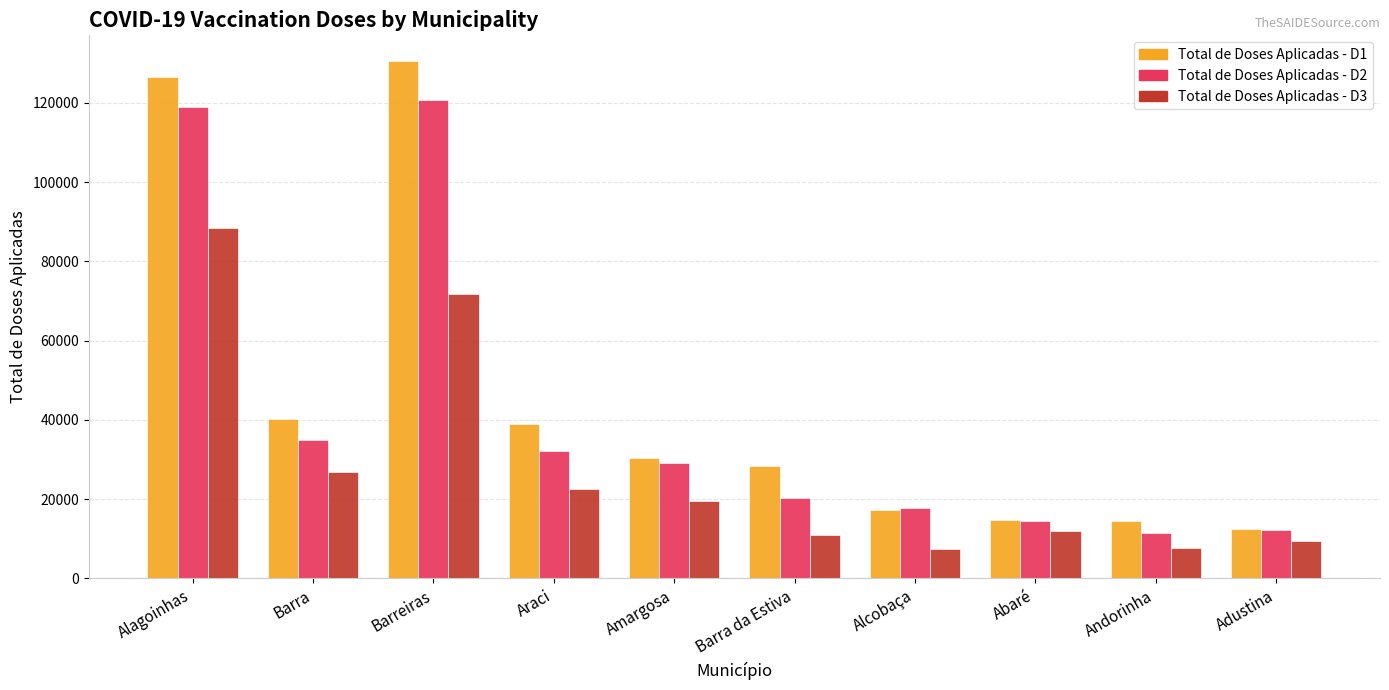

How many data points in Total de Doses Aplicadas - D3 are less than 19482?

5